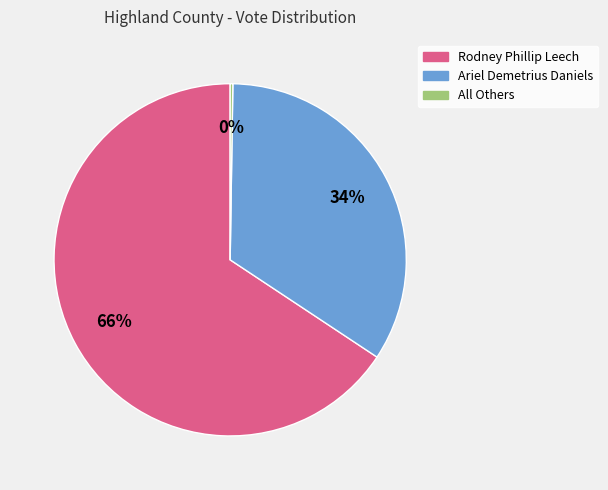

Does any single category account for the majority?

Yes